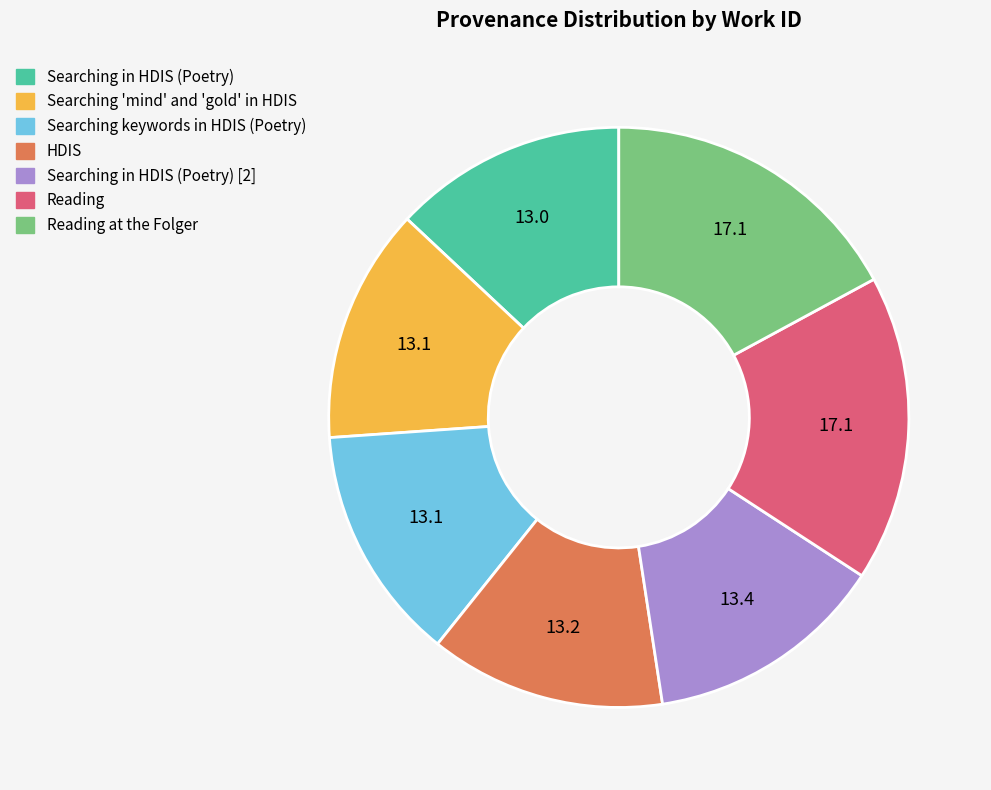

Does any single category account for the majority?

No